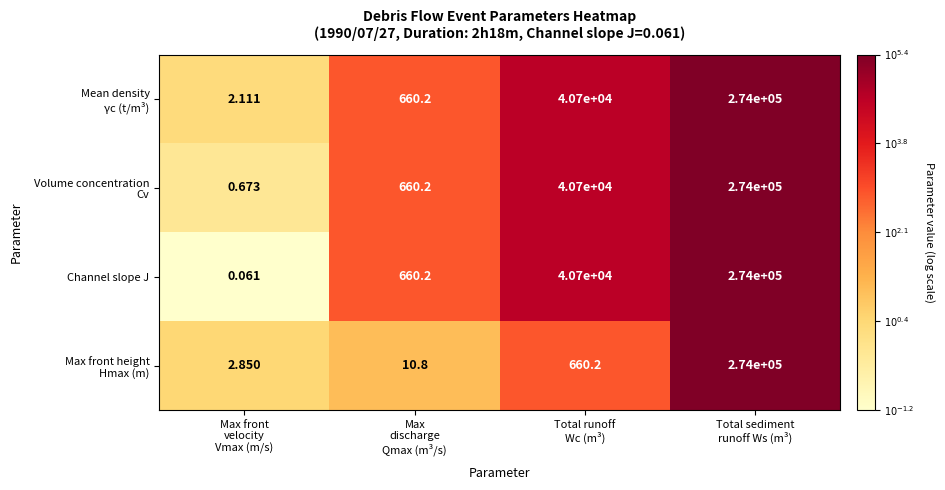

What is the difference between the highest and lowest values at Total runoff
Wc (m³)?

40039.8